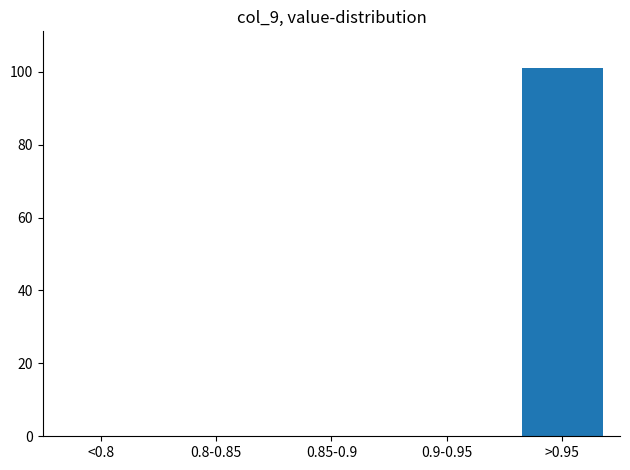

Reading left to right, what are all the values shown in this chart?

<0.8=0	0.8-0.85=0	0.85-0.9=0	0.9-0.95=0	>0.95=101